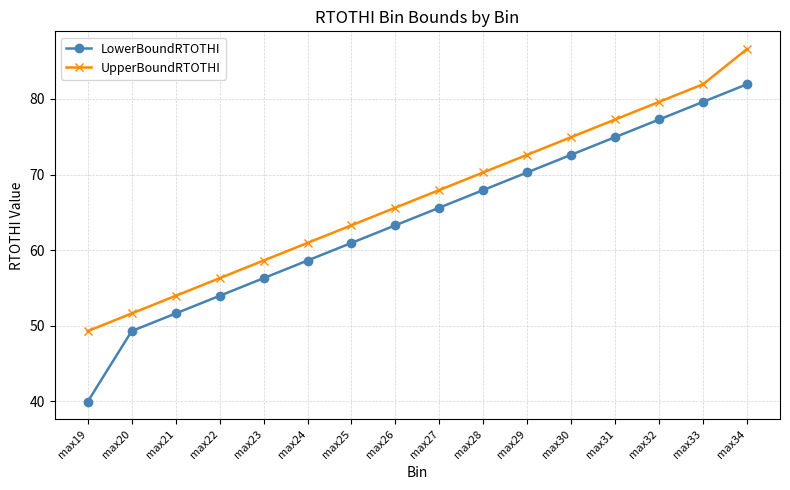

Which series has the largest total across all categories?

UpperBoundRTOTHI